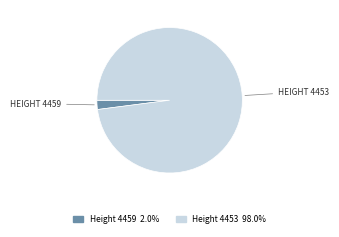

How many segments does this pie chart have?

2